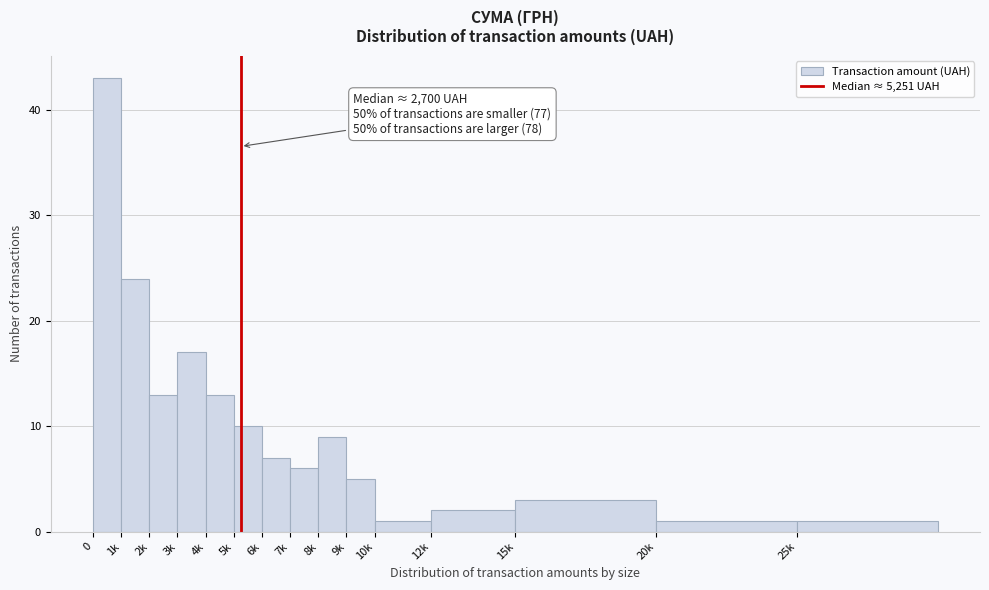

Reading right to left, list all the values displayed in this chart.

25k=1	20k=1	15k=3	12k=2	10k=1	9k=5	8k=9	7k=6	6k=7	5k=10	4k=13	3k=17	2k=13	1k=24	0=43